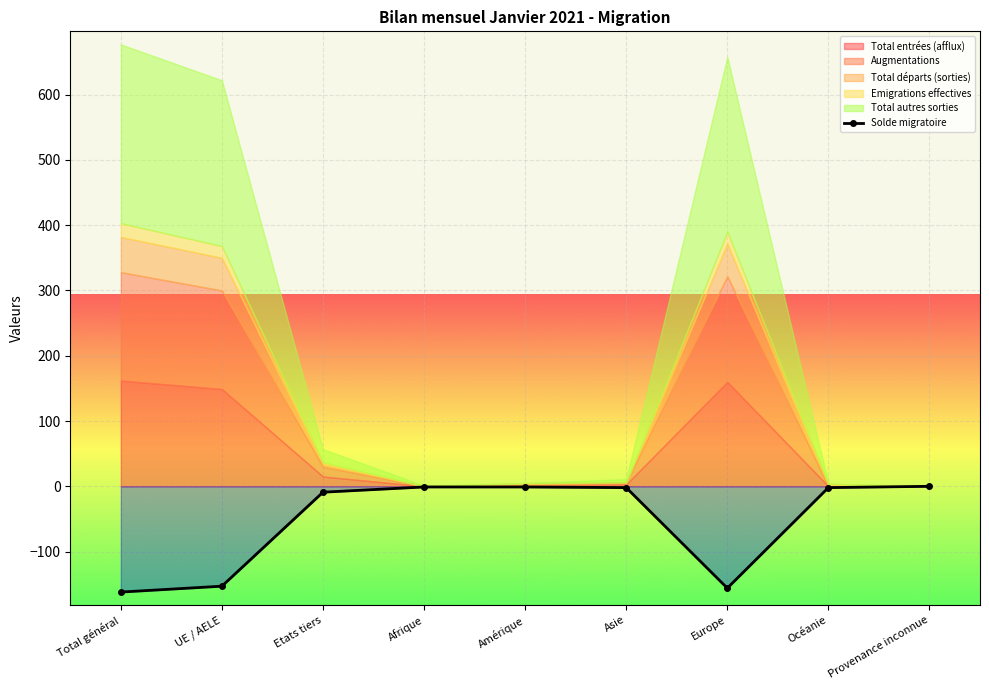

What is the change in value from Afrique to Océanie?

-1